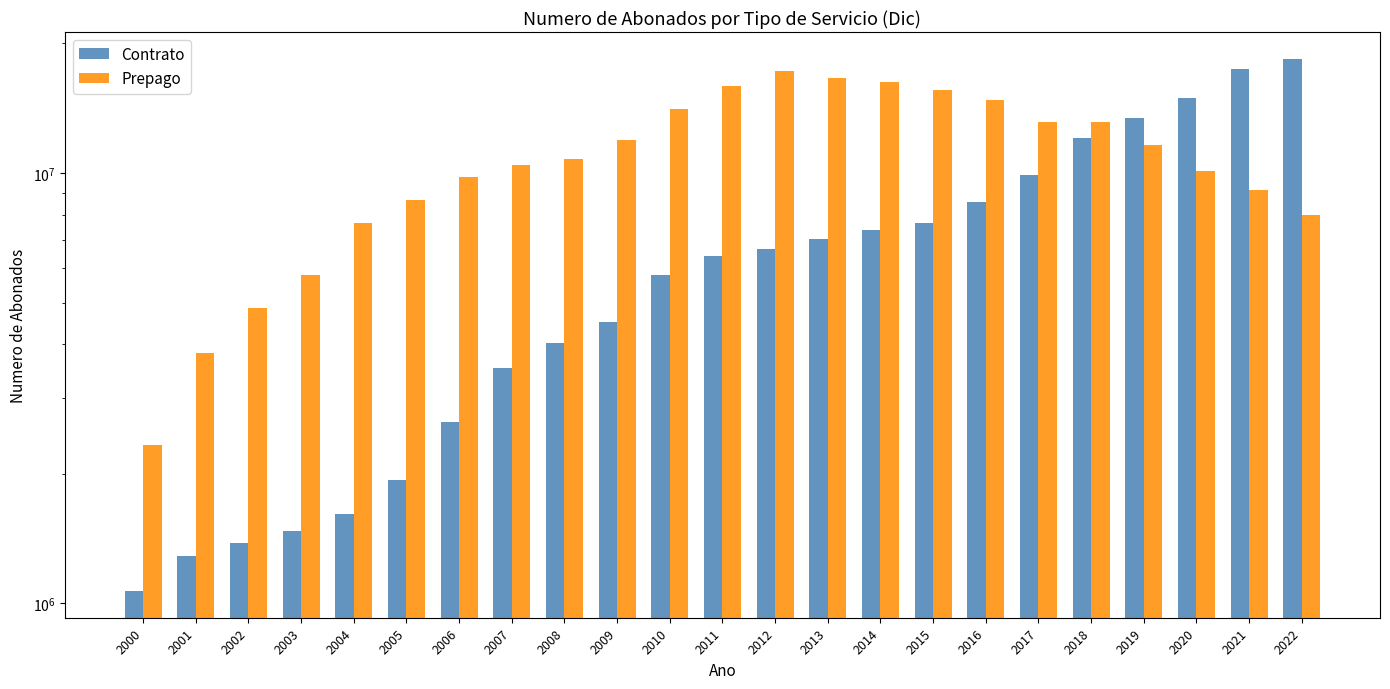

At how many categories does at least one series exceed 16826560?

3